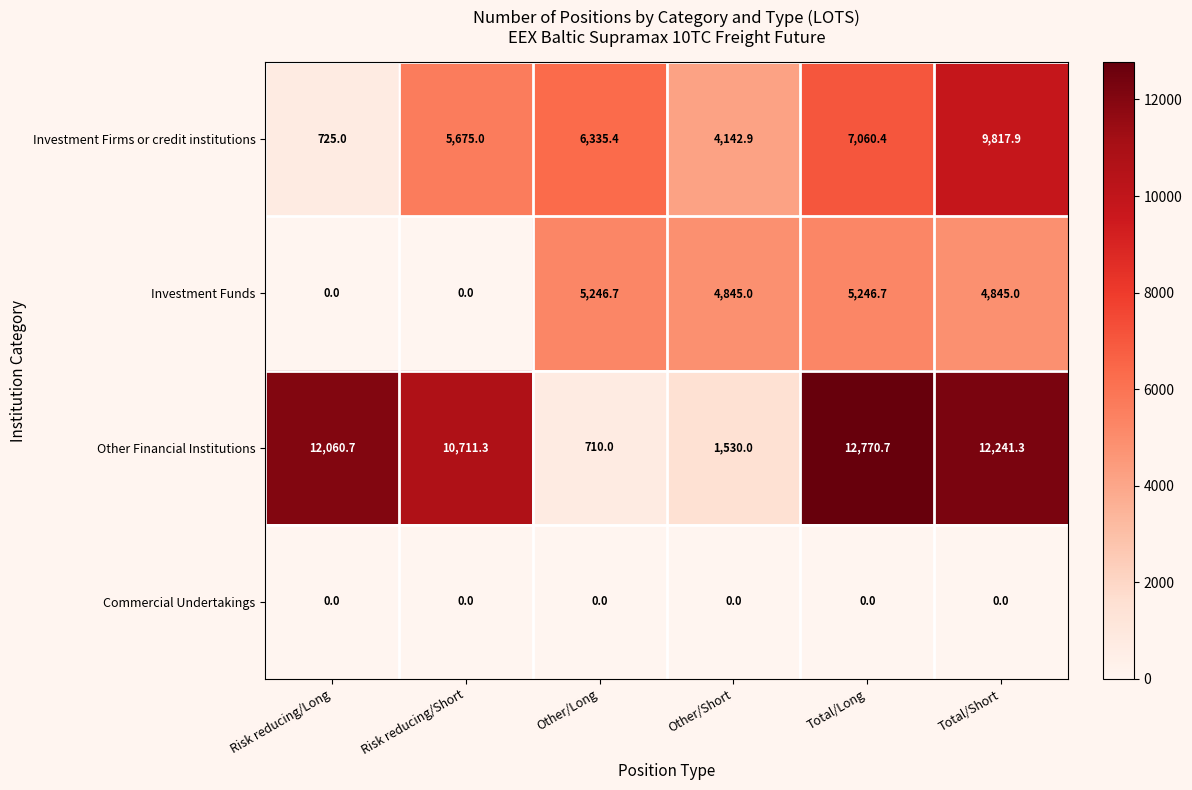

What is the spread (max minus min) of values at Risk reducing/Long?

12060.7